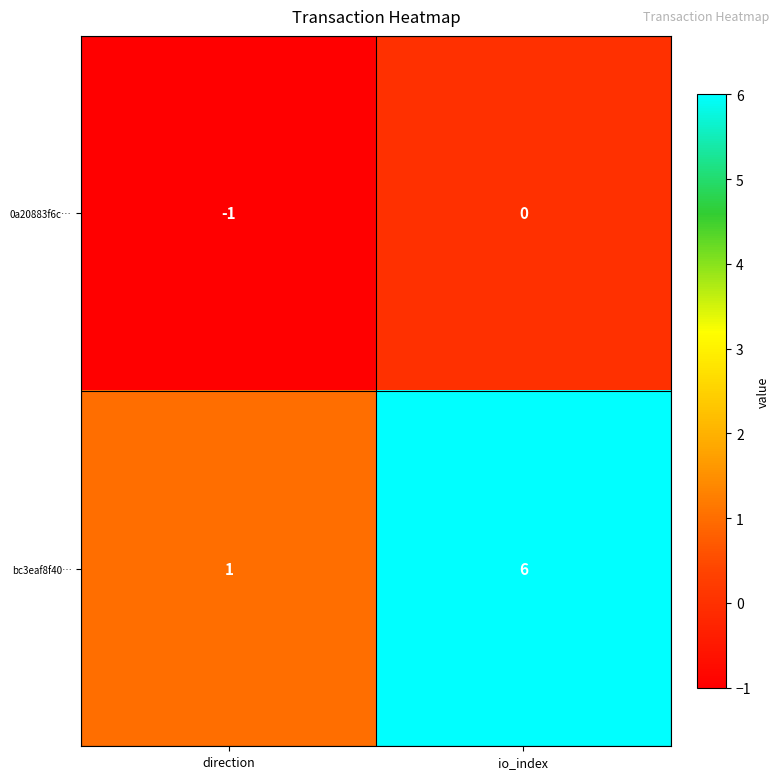

Reading left to right, extract all data points from this chart.

0a20883f6c…: direction=-1	io_index=0
bc3eaf8f40…: direction=1	io_index=6